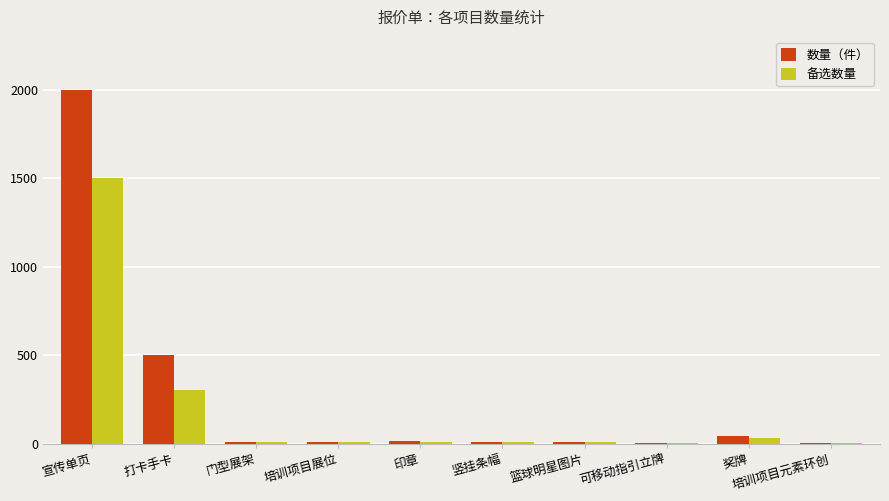

At which label does 备选数量 reach its peak?

宣传单页